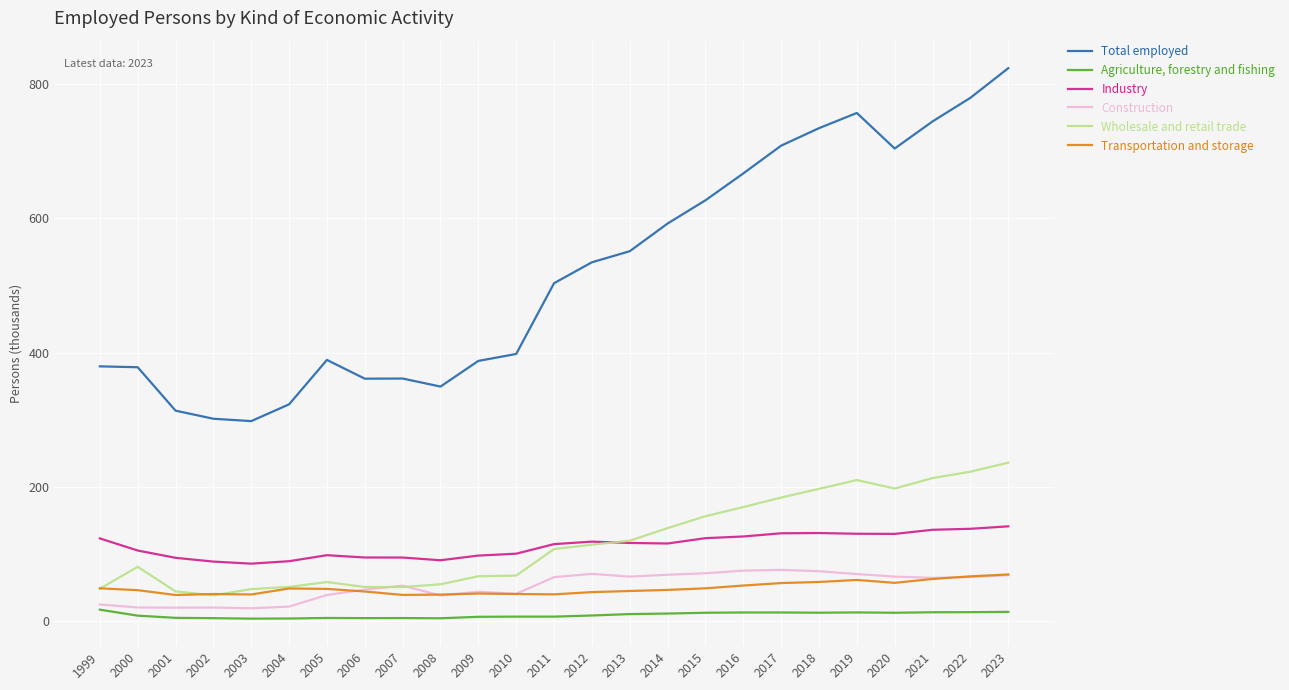

True or false: Total employed and Transportation and storage cross at least once.

False